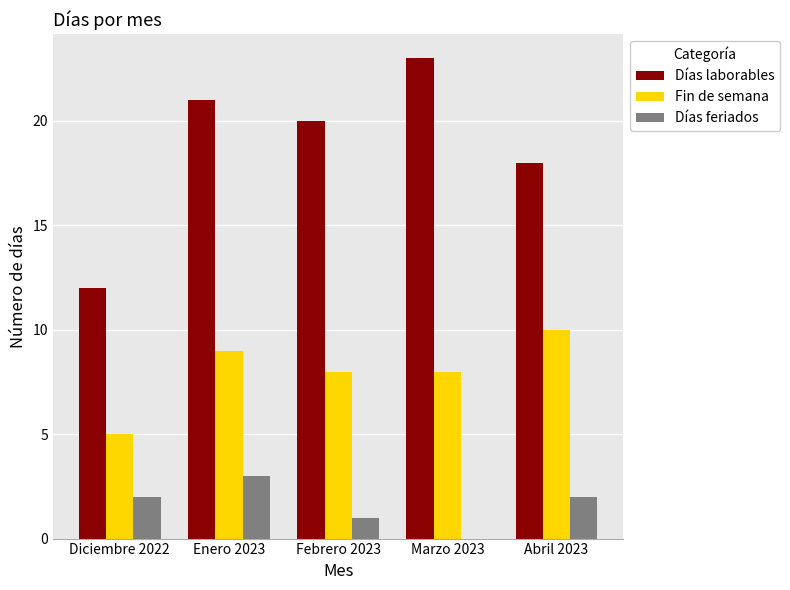

The value of Fin de semana at Enero 2023 is 9. True or false?

True